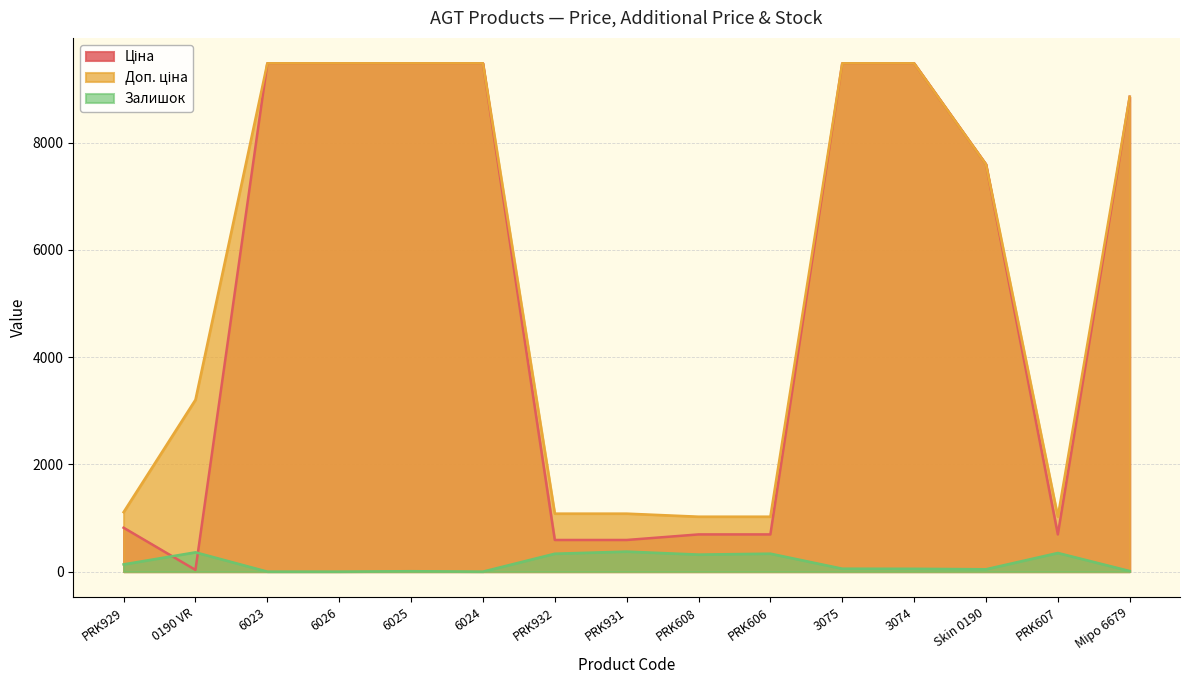

At how many categories does at least one series exceed 5763?

8